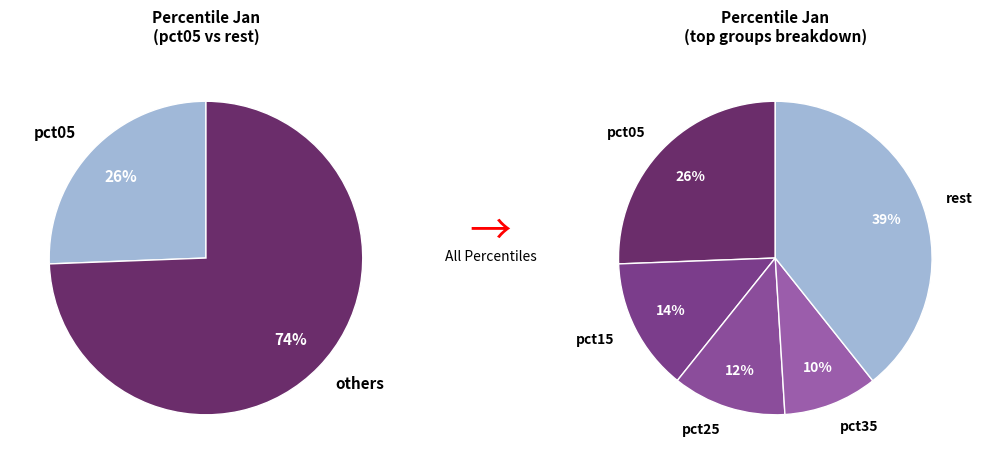

Is it true that pct15 is 3% of the pie?

False